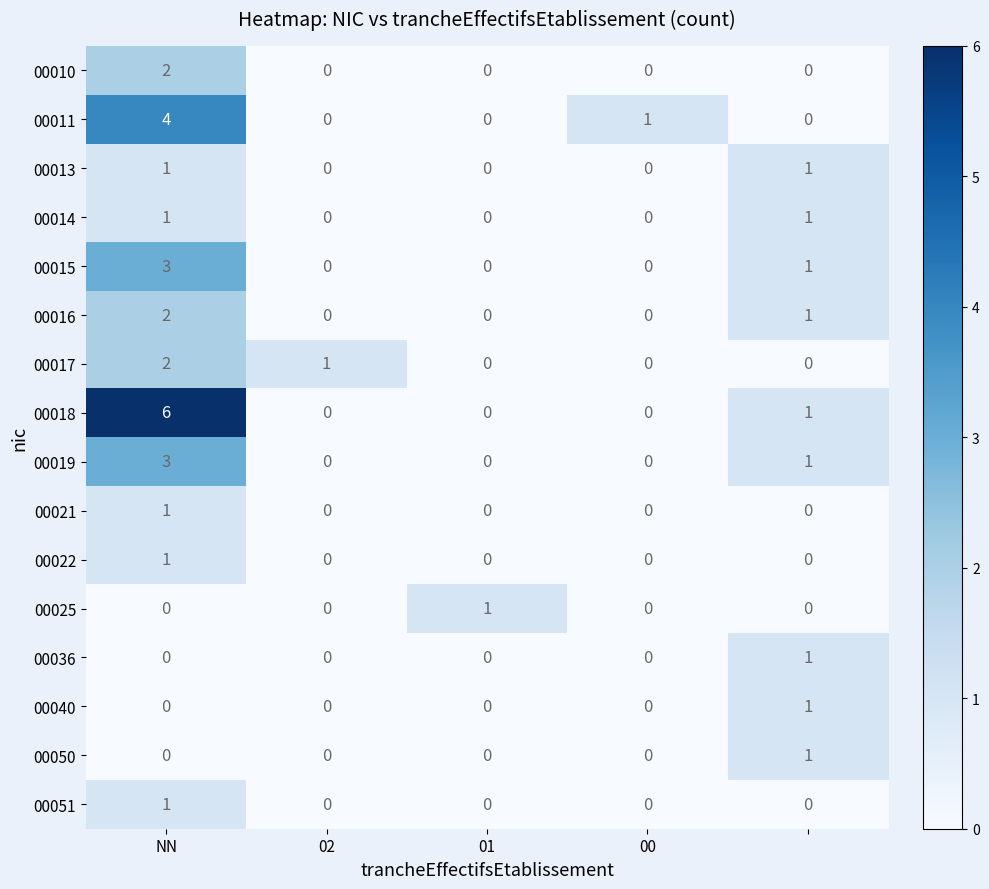

What is the sum of all 00016 values?

3